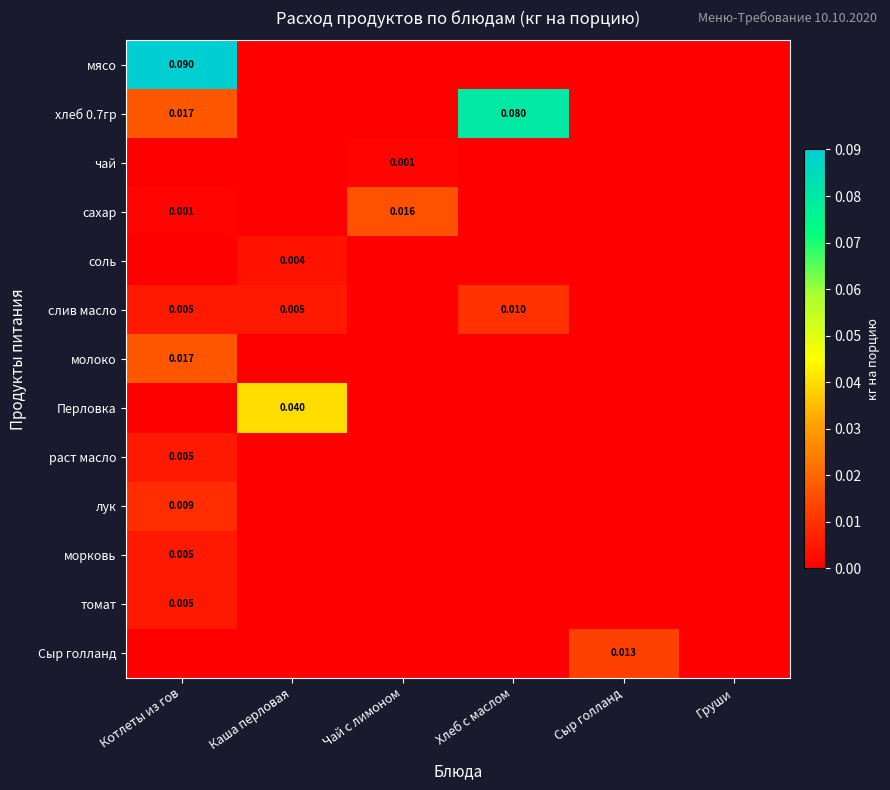

Rank the categories by сахар value from highest to lowest.

Чай с лимоном, Котлеты из гов, Каша перловая, Хлеб с маслом, Сыр голланд, Груши